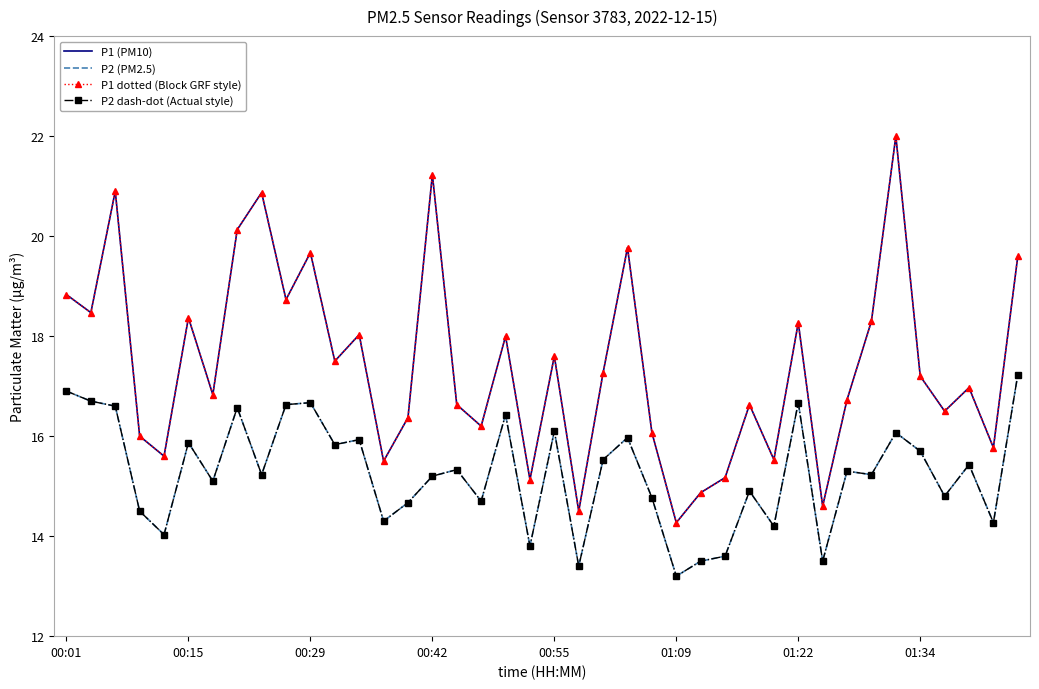

Is this an area chart (filled region under the line)?

No